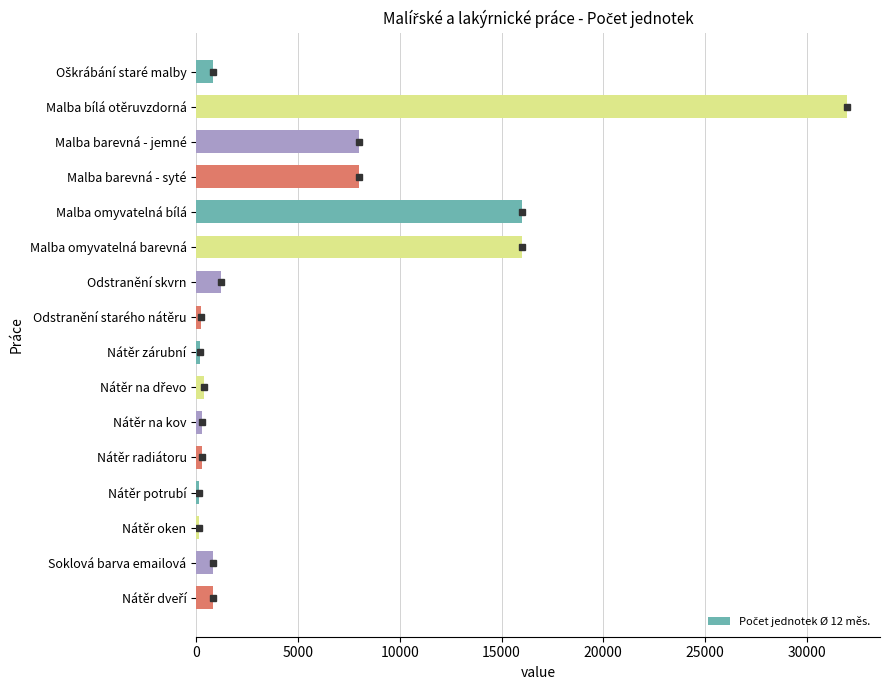

What is the label of the 8th bar from the top?

Odstranění starého nátěru